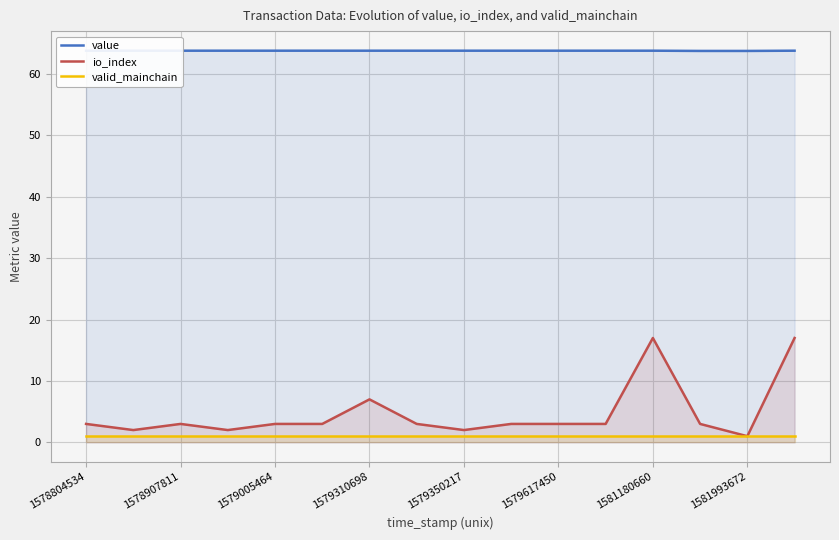

What is the difference between the io_index values at 1581993672 and 1581180660?

16.0